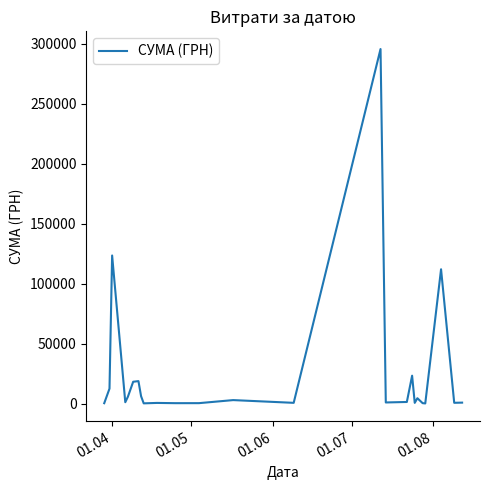

What is the greatest value displayed?

295638.6